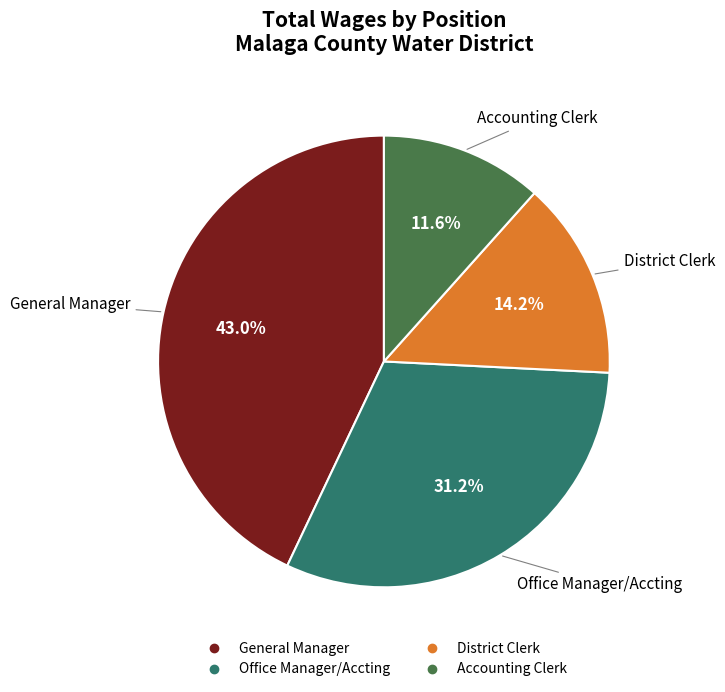

Do District Clerk and General Manager together represent more than half of the pie?

Yes